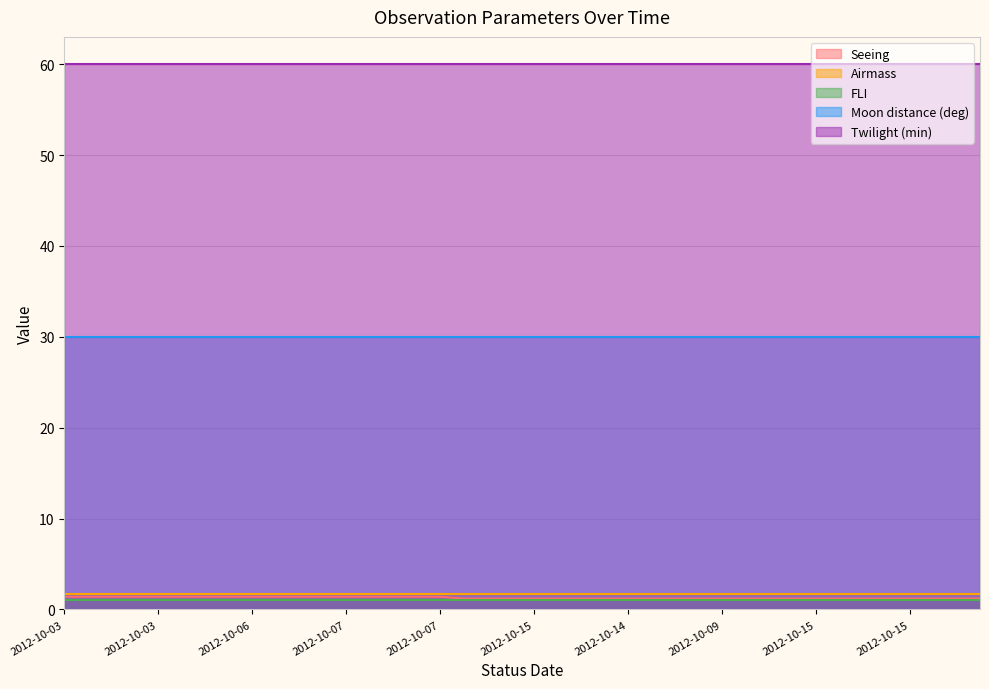

What is the label of the 27th point from the left?

2012-10-03